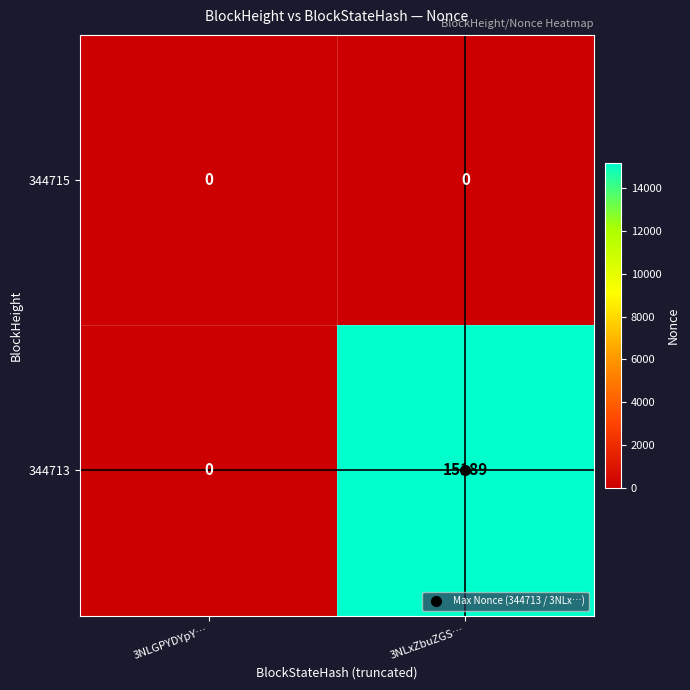

At which category is the sum across all series the highest?

3NLxZbuZGS…